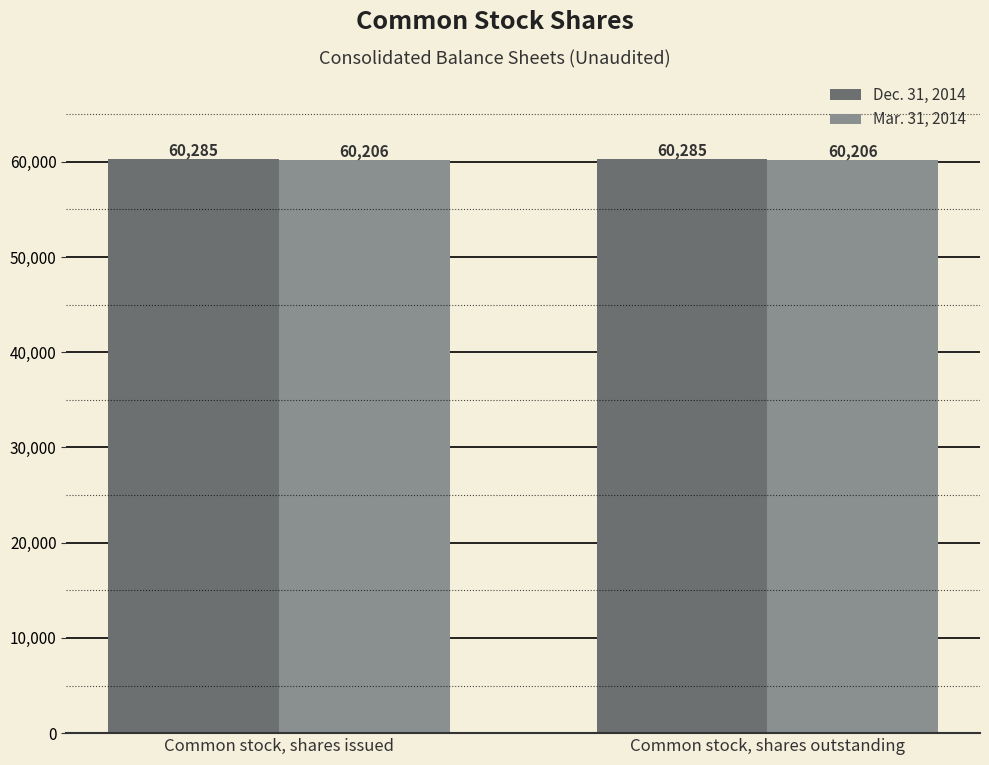

Count the number of categories in the chart.

2